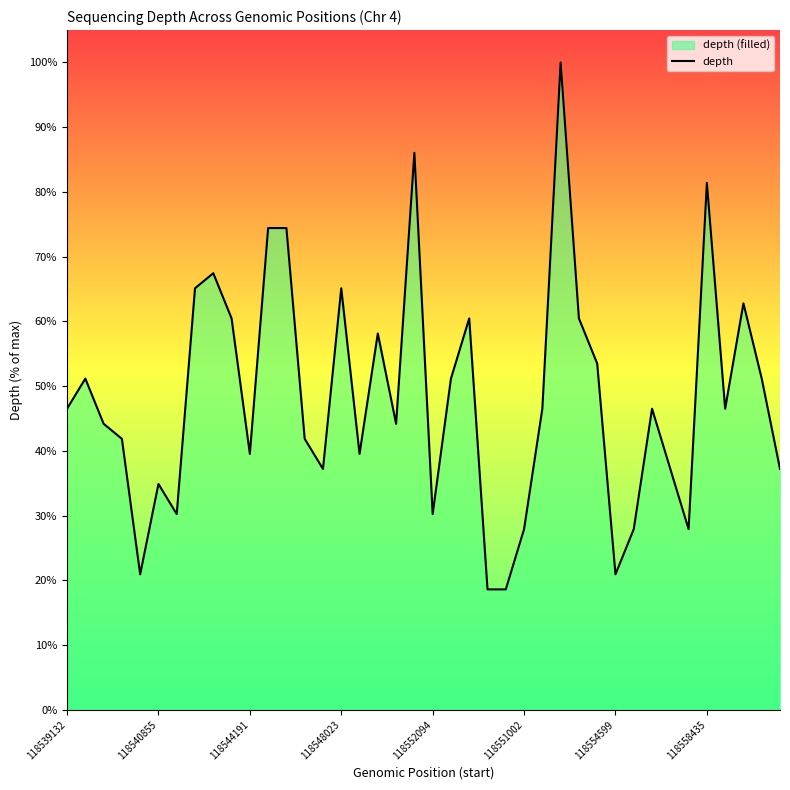

How many lines are shown in the chart?

1